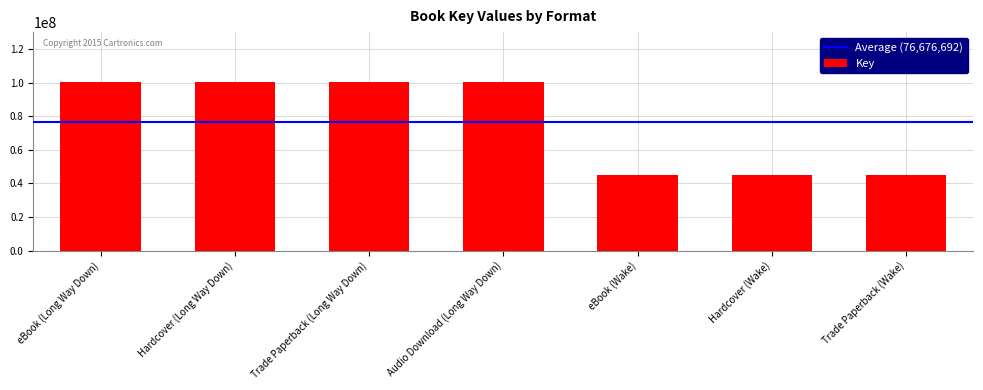

What is the label of the 7th bar from the left?

Trade Paperback (Wake)